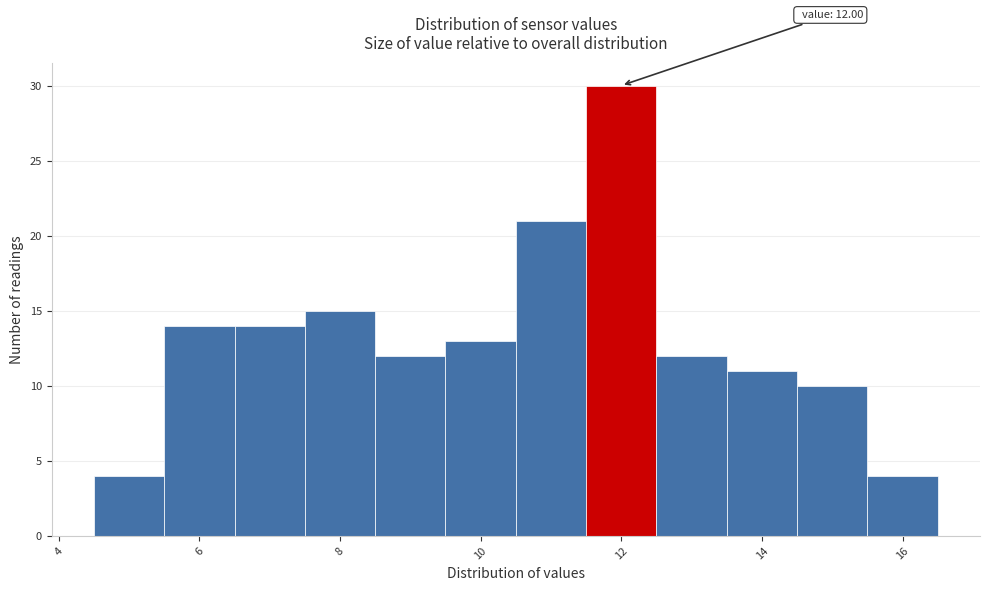

Which range on the x-axis has the tallest bar?

11.5 to 12.5